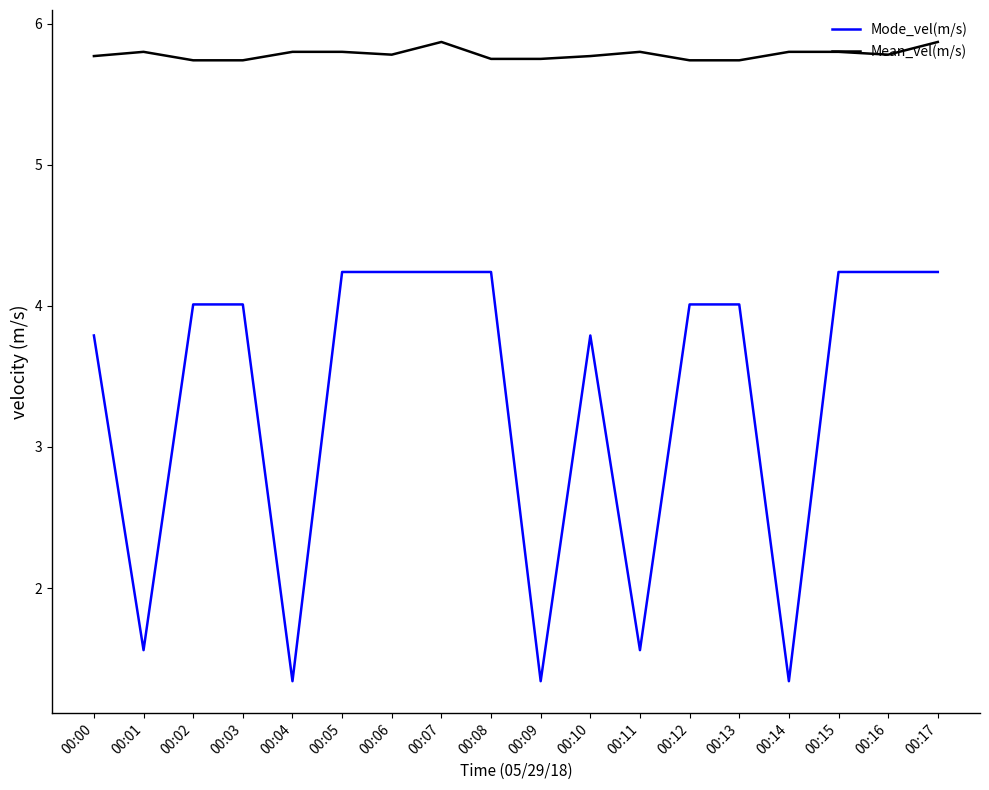

True or false: Mean_vel(m/s) has a value of 5.8 at 00:00.

True